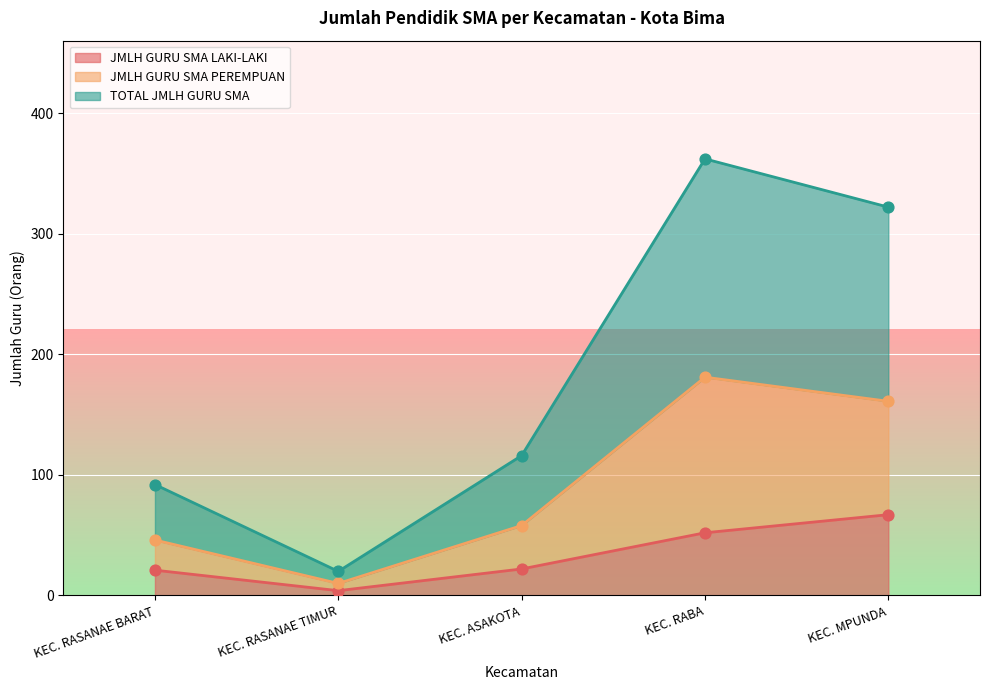

Which series reaches the maximum Y coordinate?

TOTAL JMLH GURU SMA